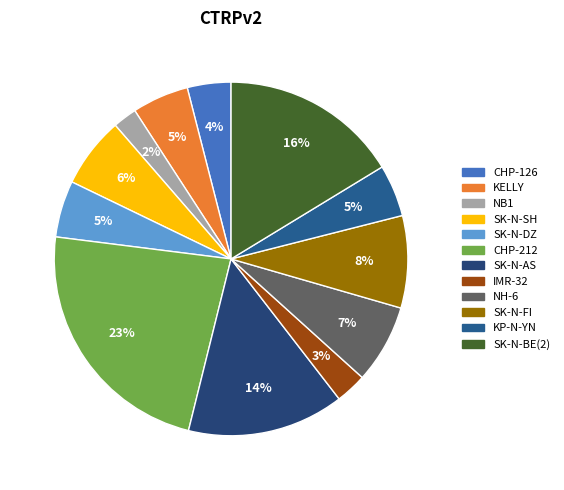

Count the number of slices in the pie.

12